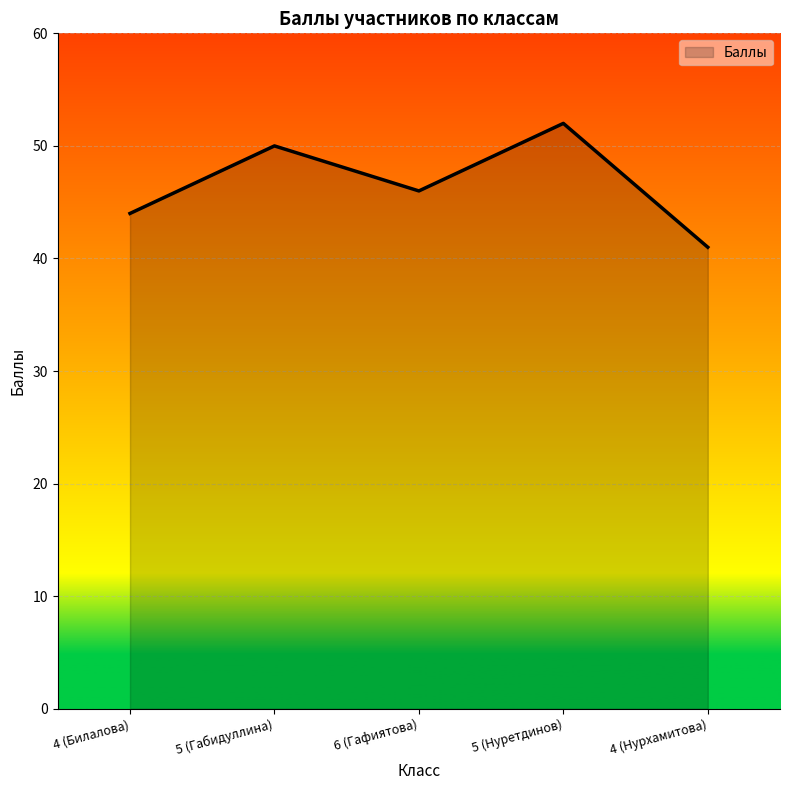

List the labels in order of value, smallest first.

4 (Нурхамитова), 4 (Билалова), 6 (Гафиятова), 5 (Габидуллина), 5 (Нуретдинов)